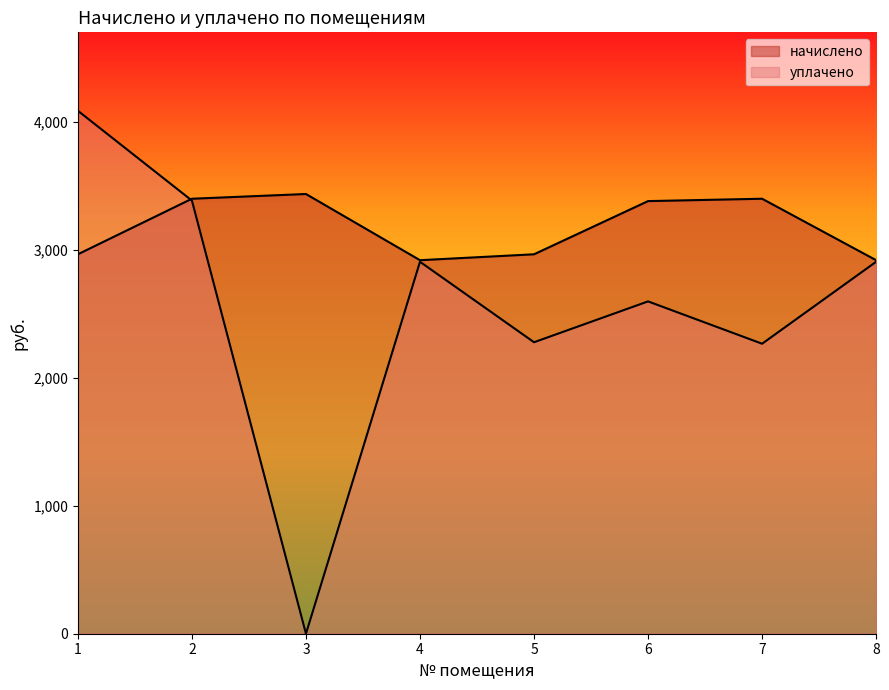

Which series has the widest spread of values?

уплачено